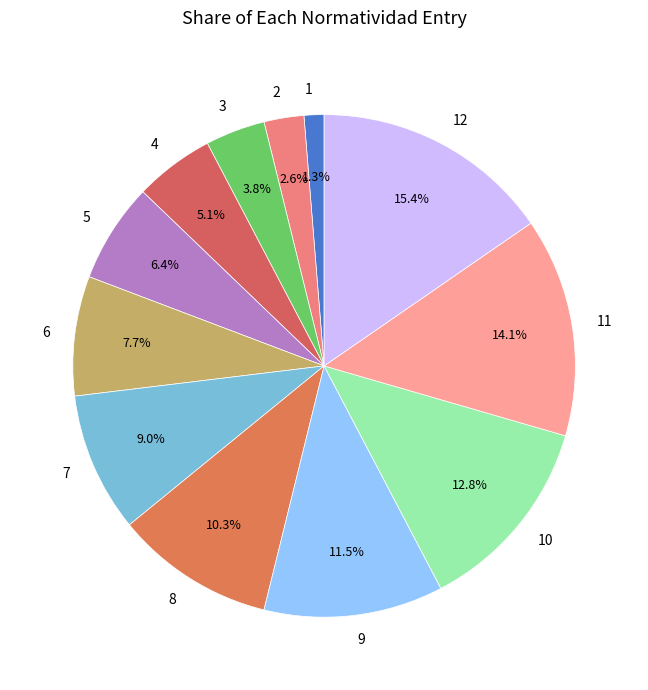

What portion of the pie excludes 11?

85.9%